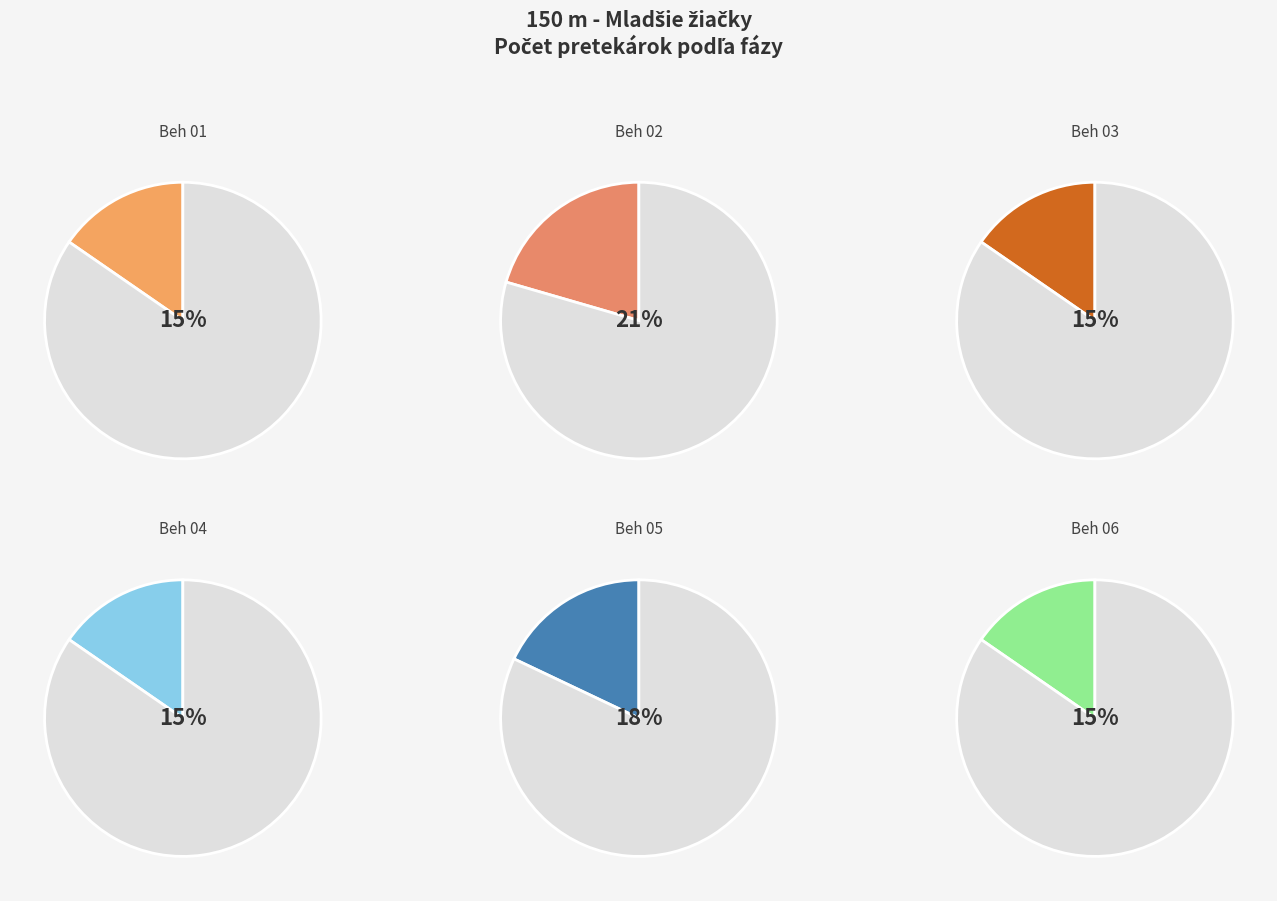

To the nearest percent, what portion does Beh 01 represent?

15%